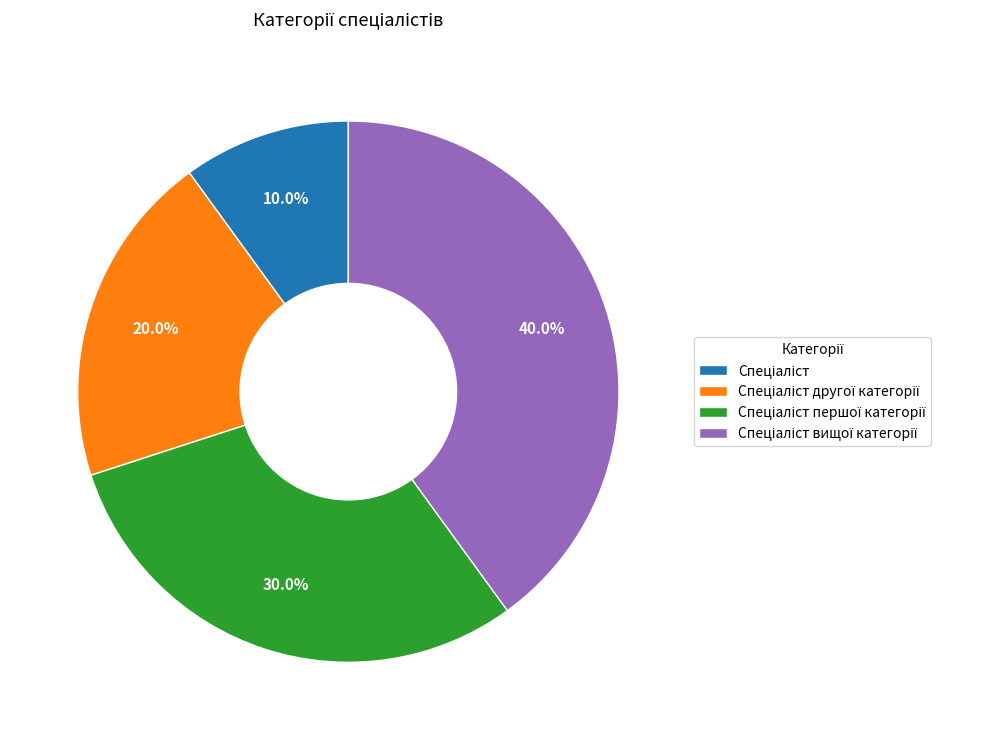

Is there any slice that represents more than half of the pie?

No